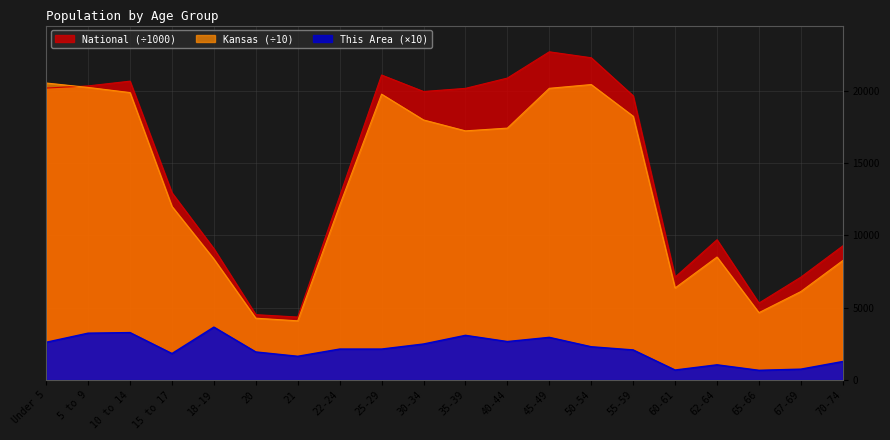

Is the value of National at 40-44 greater than the value of This Area at 15 to 17?

Yes